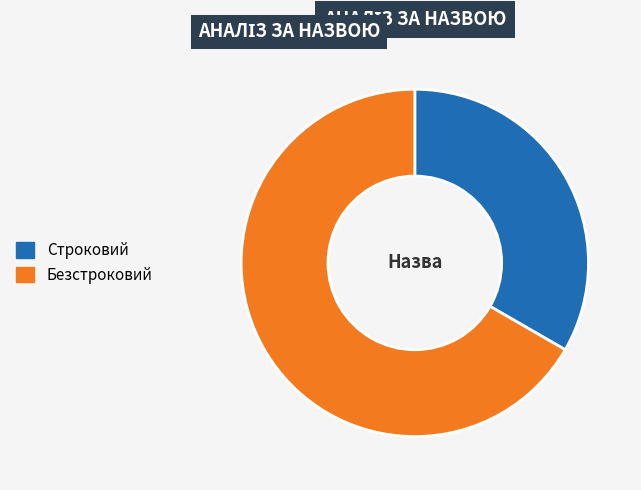

Which slice is the largest?

Безстроковий